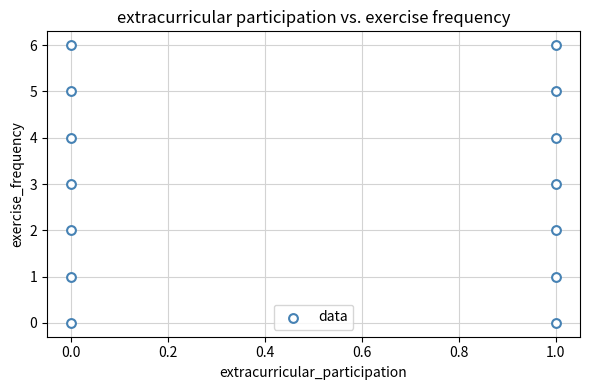

What is the range of Y values (max minus min)?

6